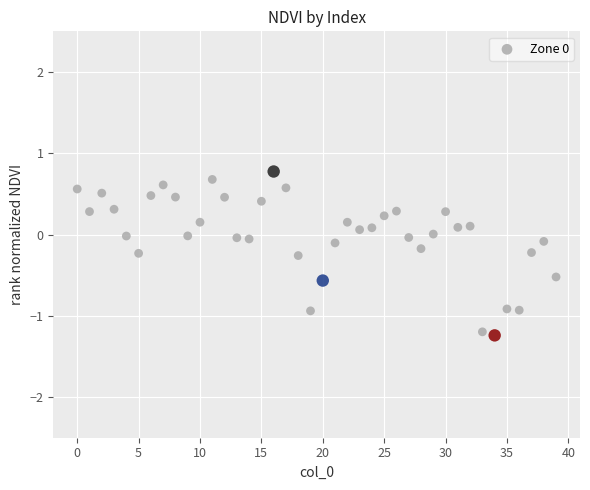

What is the range of Y values (max minus min)?

2.0